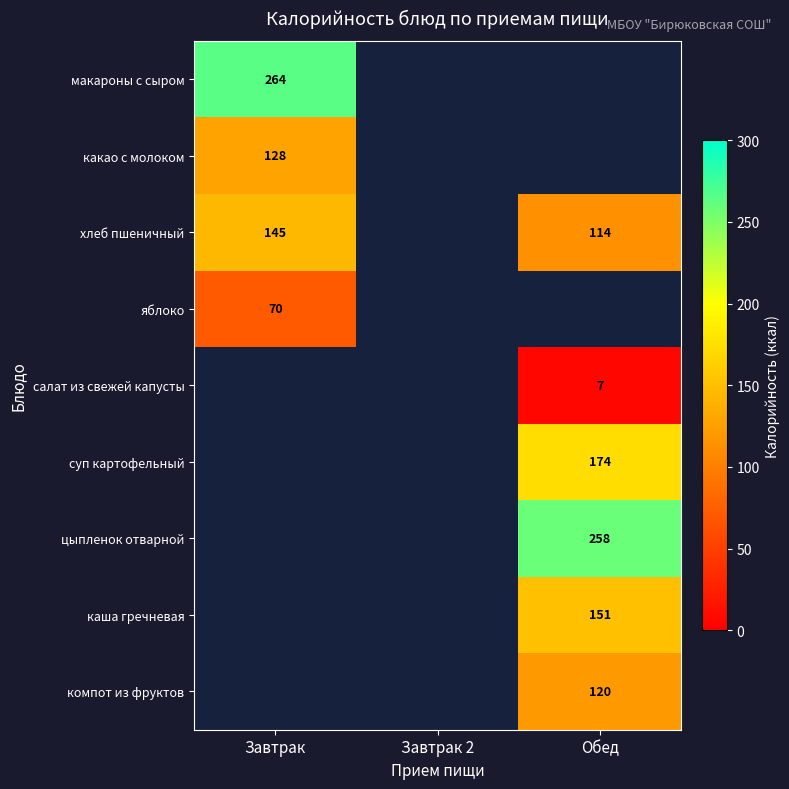

True or false: суп картофельный has a value of 245 at Обед.

False